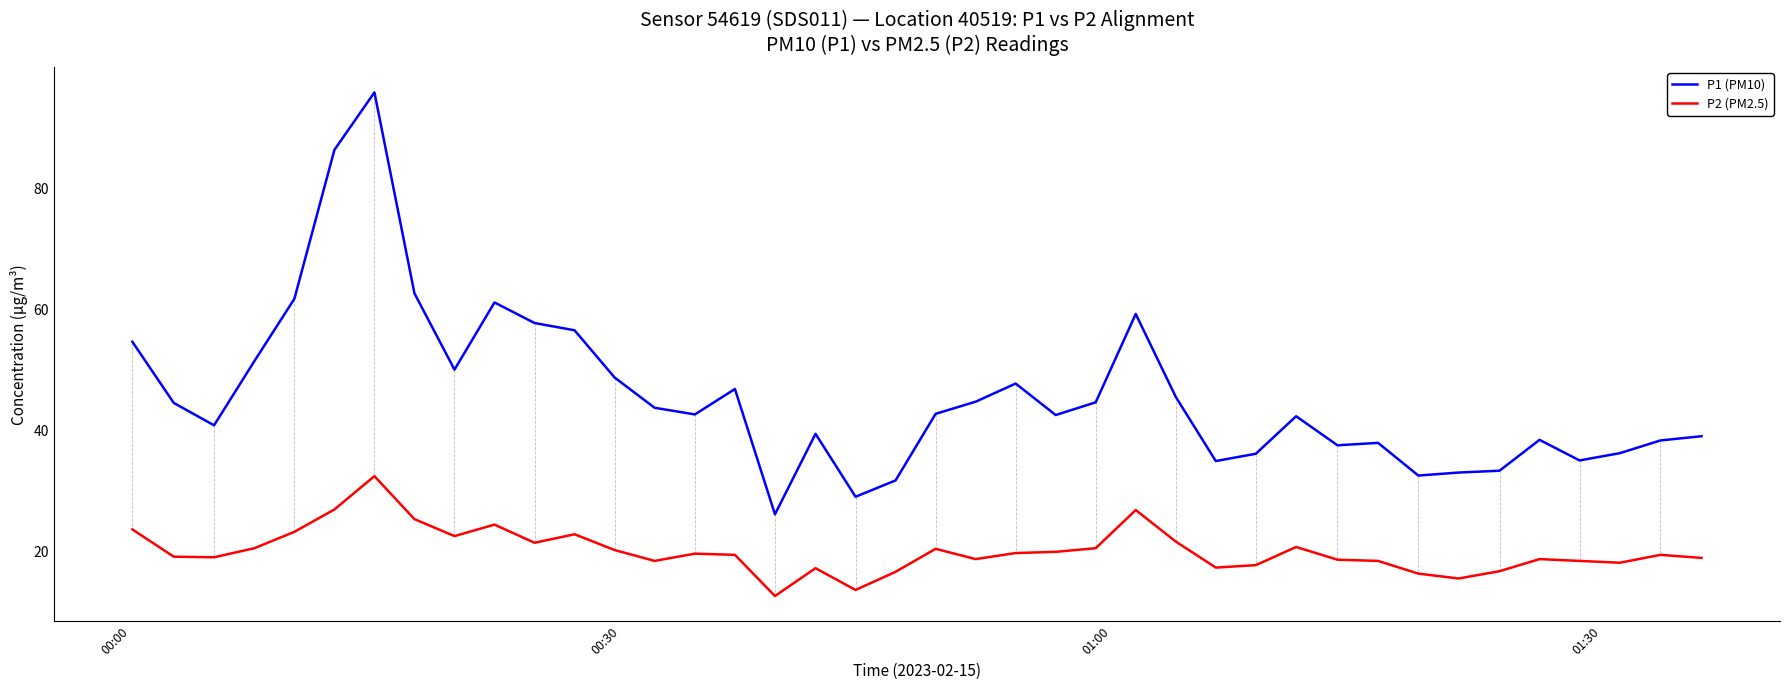

Which series has the largest total across all categories?

P1 (PM10)